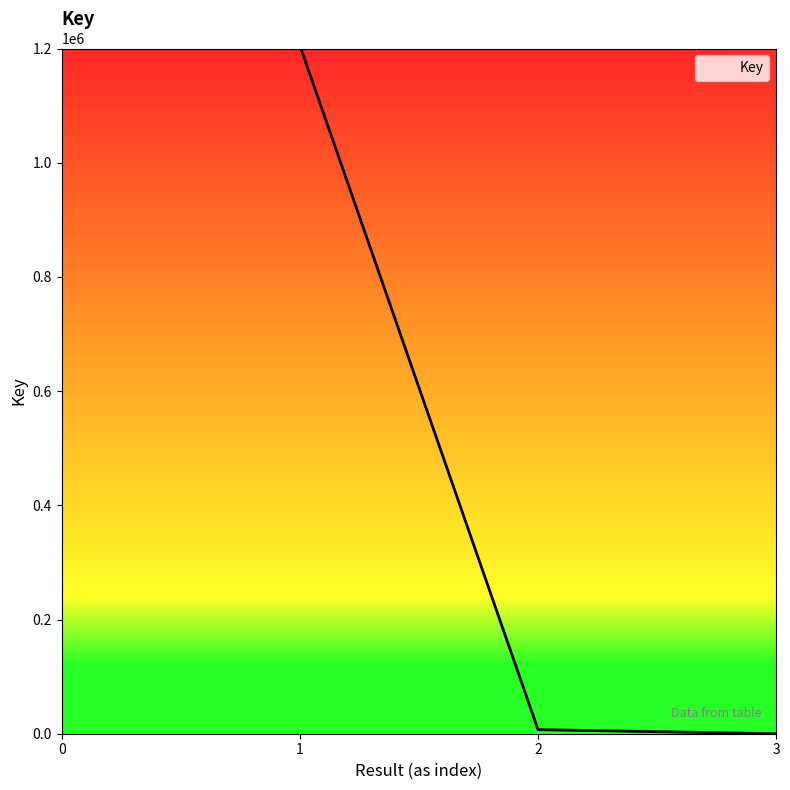

What is the average value?

603170